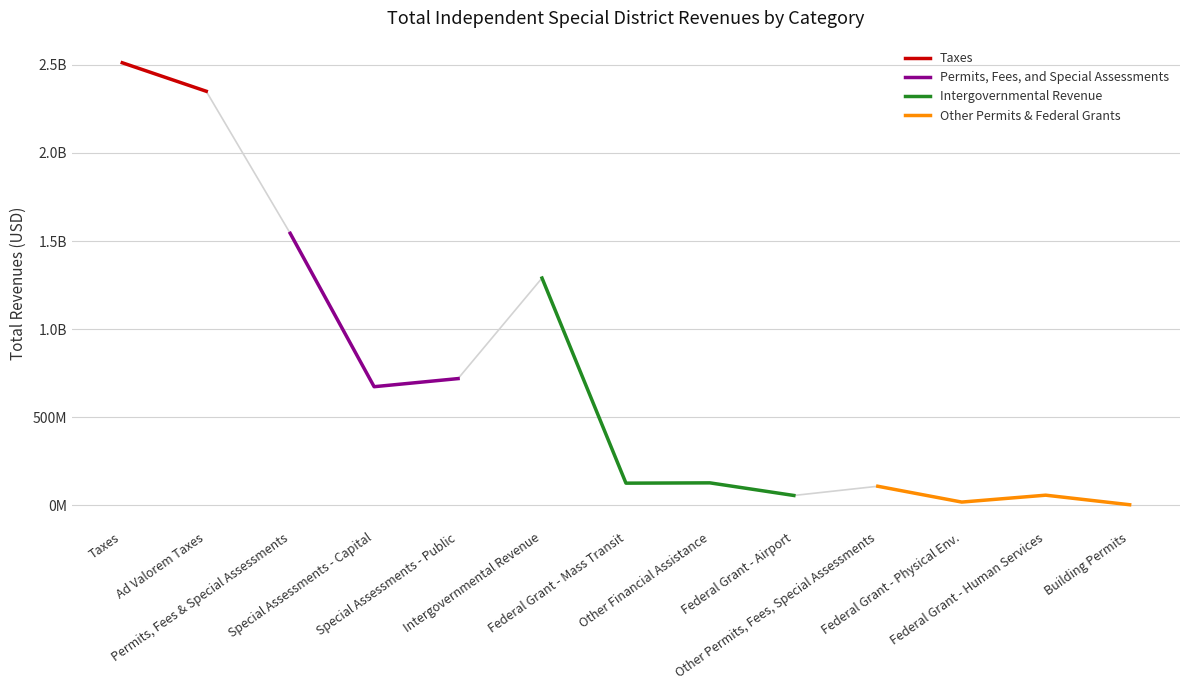

How many positive values does the Other Permits & Federal Grants series have?

4